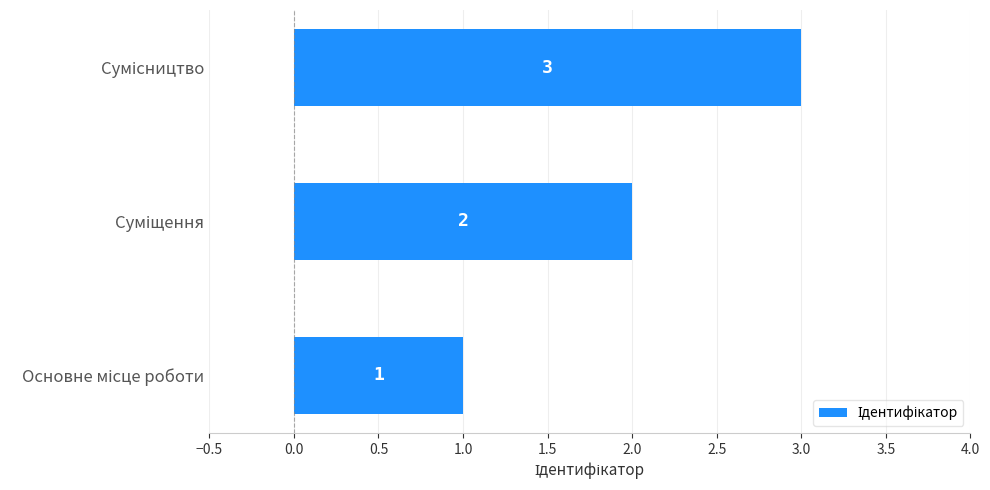

How many series are shown in this chart?

1